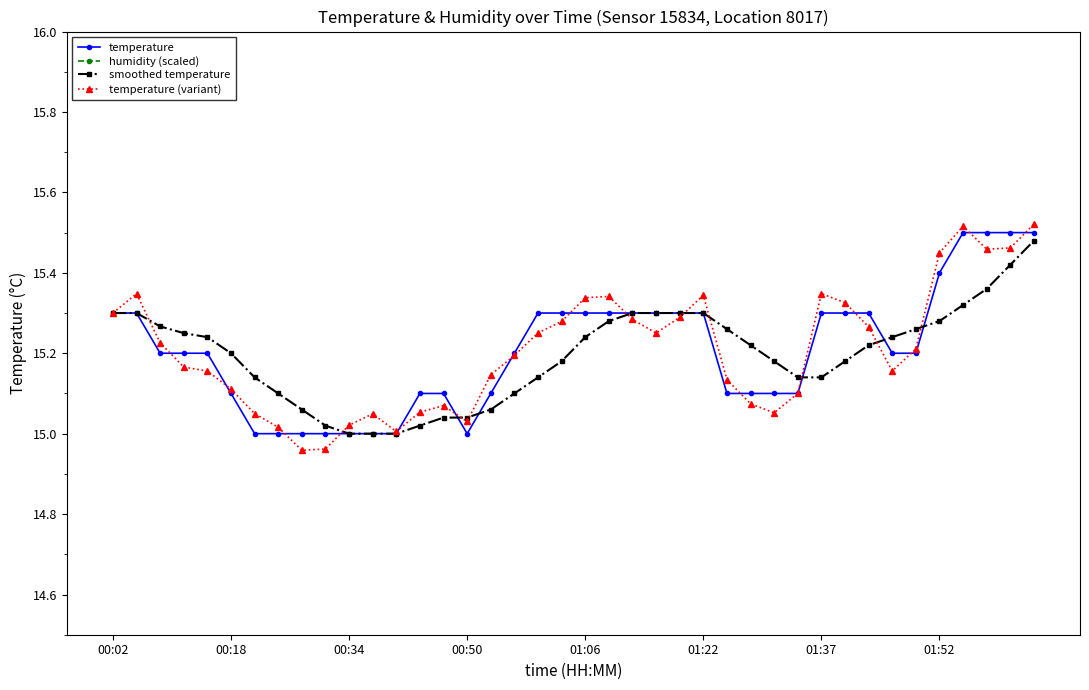

True or false: temperature (variant) has more than 2 points higher than both neighbors.

True